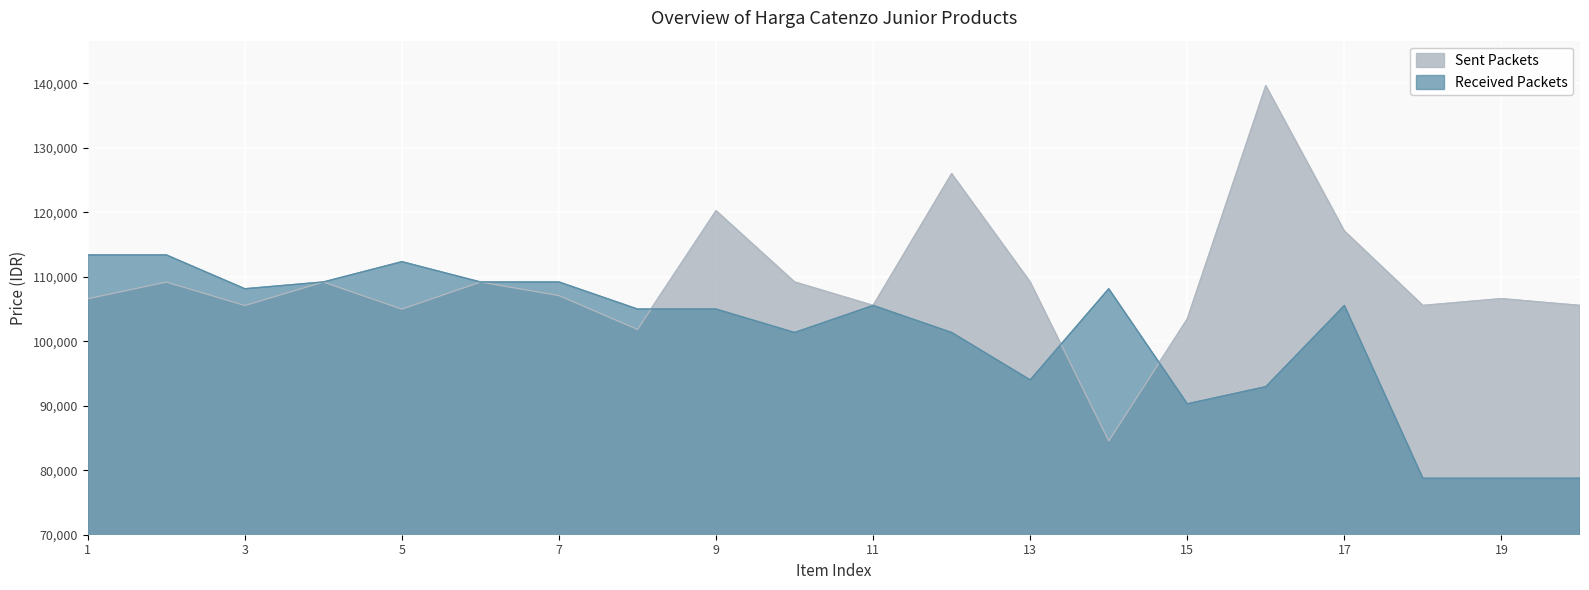

What is the value of the Sent Packets point at the 9th from the left?

120260